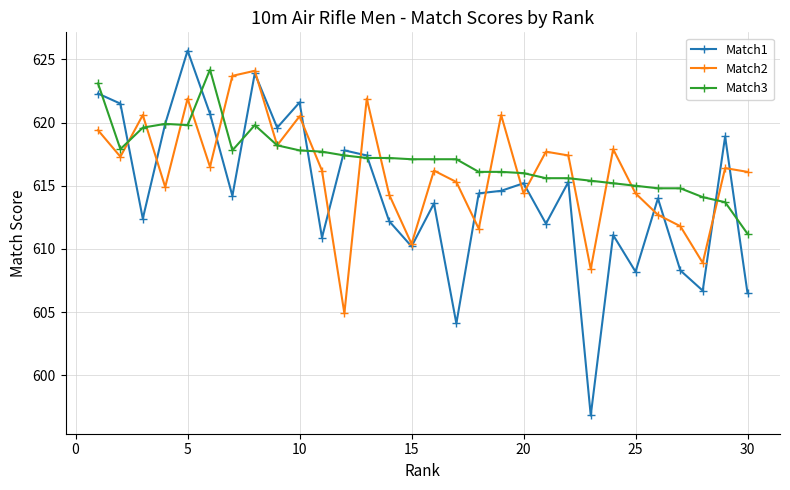

True or false: Match2 has more than 2 interior local peaks.

True